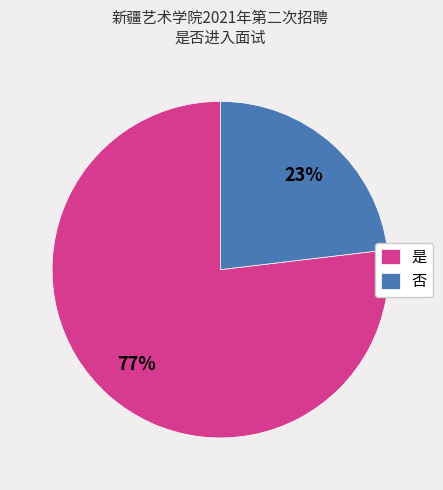

How many slices are in this pie chart?

2